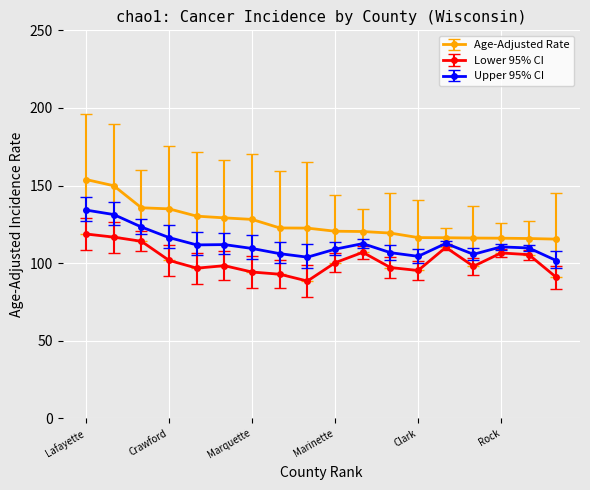

What is the smallest value displayed?

88.5